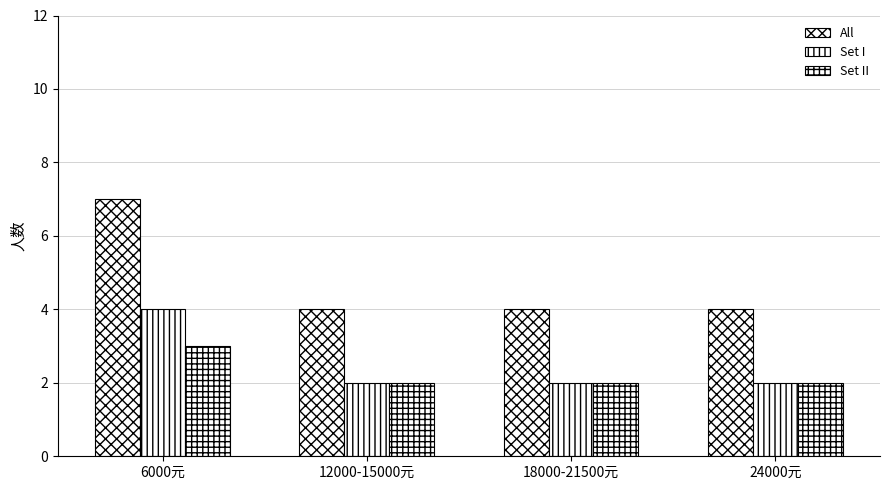

Does the chart contain stacked bars?

No